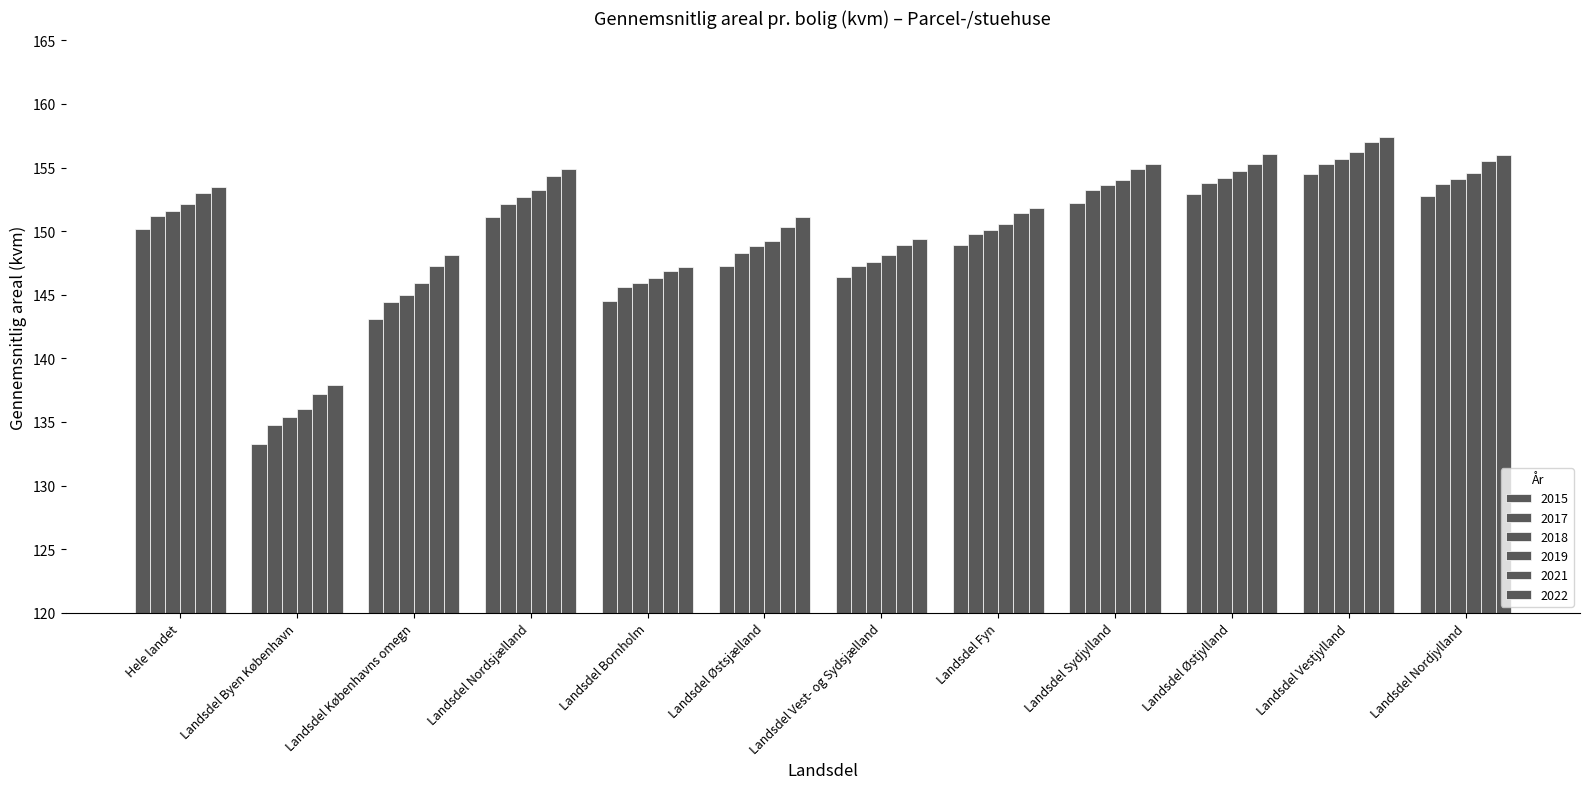

What position from the left is Landsdel Østsjælland?

6